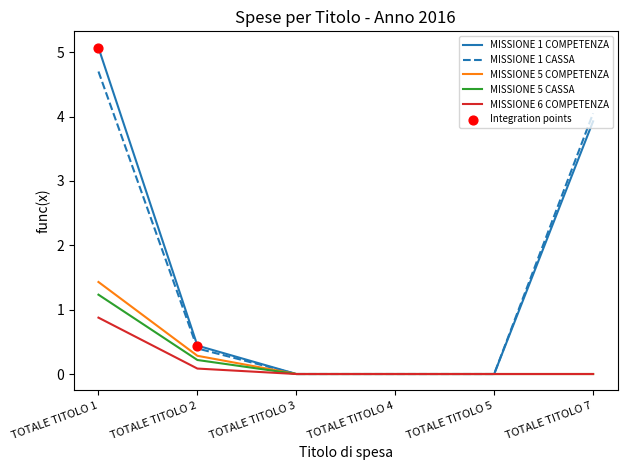

Is the value of MISSIONE 5 COMPETENZA at TOTALE TITOLO 2 greater than the value of MISSIONE 1 CASSA at TOTALE TITOLO 2?

No